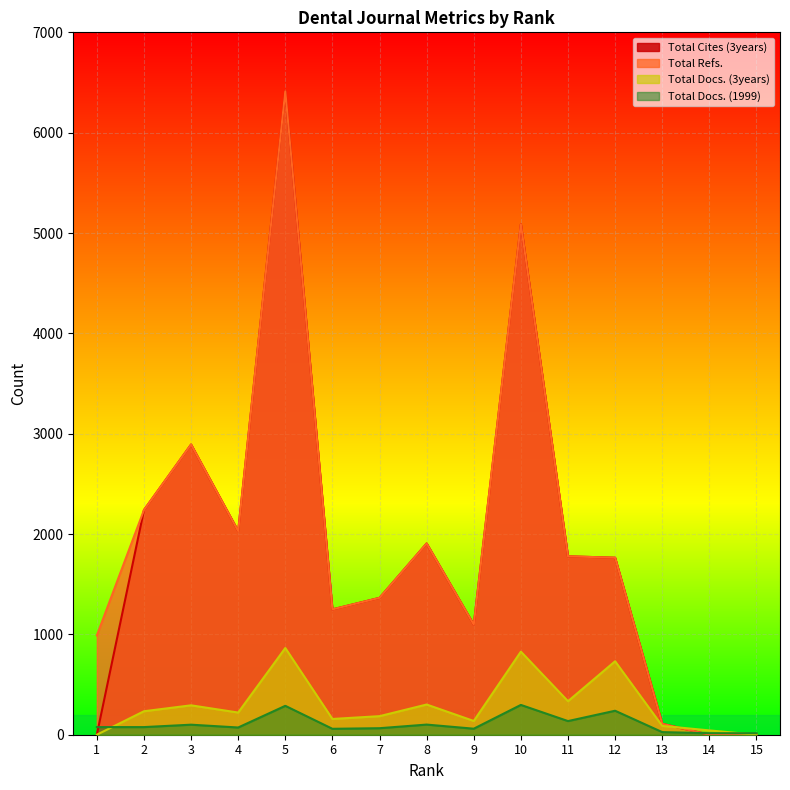

Where do Total Docs. (1999) and Total Docs. (3years) first cross each other?

1 and 2